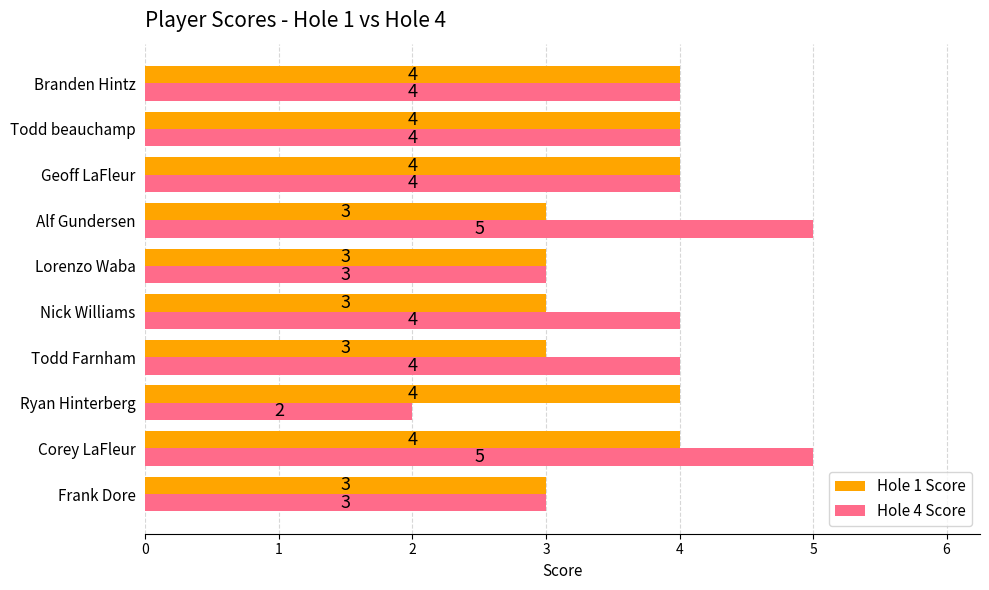

Is it true that Hole 4 Score equals 4 at Nick Williams?

True